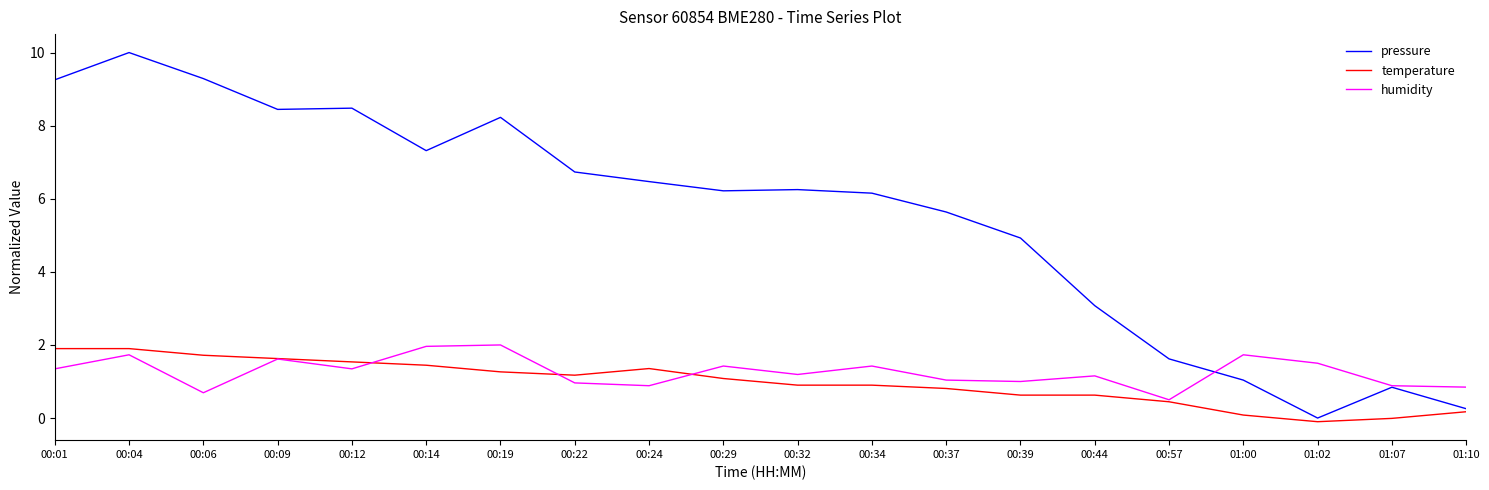

Rank the series at 00:01 from highest to lowest value.

pressure, temperature, humidity